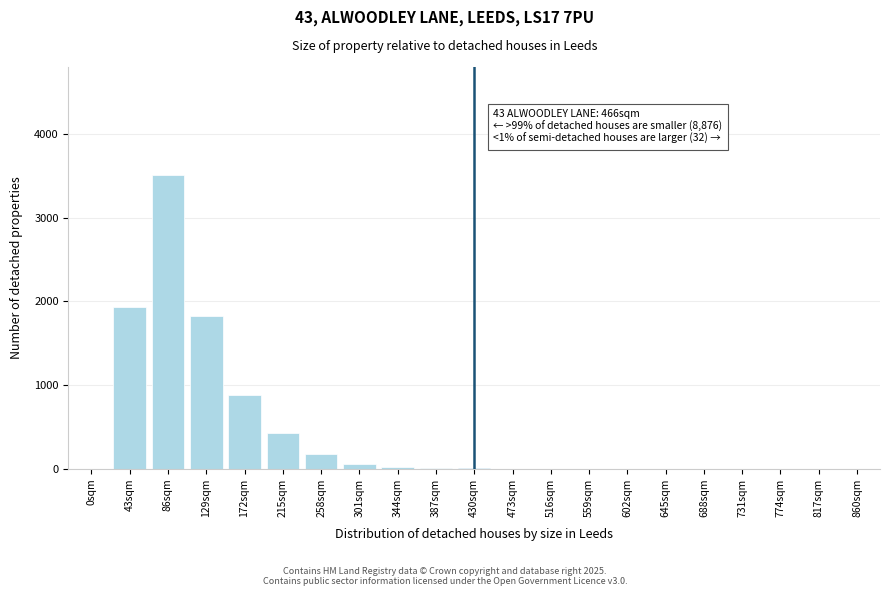

True or false: the data shows 0 at 602sqm.

True